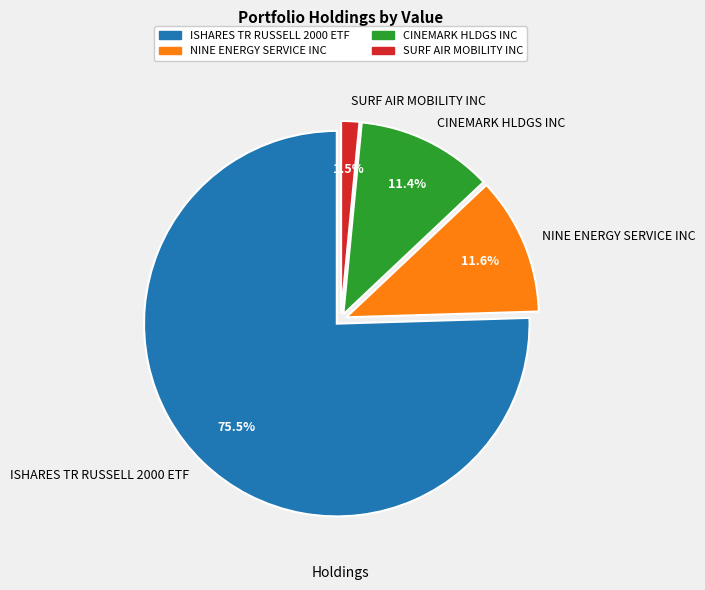

Which category has the smallest portion of the pie?

SURF AIR MOBILITY INC